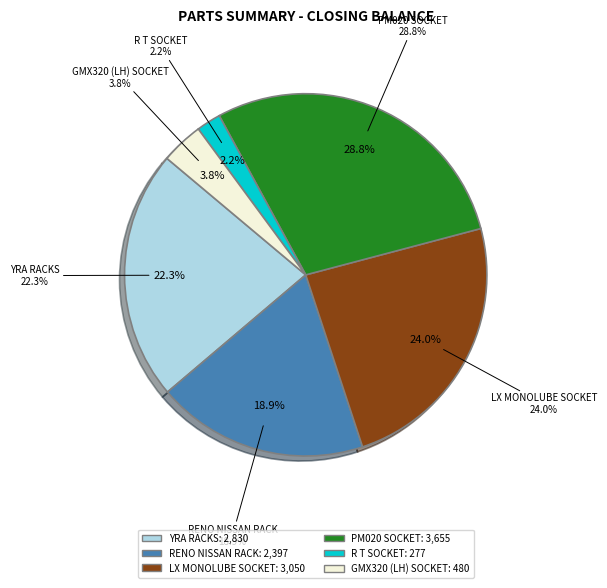

Rank the categories by value from highest to lowest.

PM020 SOCKET, LX MONOLUBE SOCKET, YRA RACKS, RENO NISSAN RACK, GMX320 (LH) SOCKET, R T SOCKET